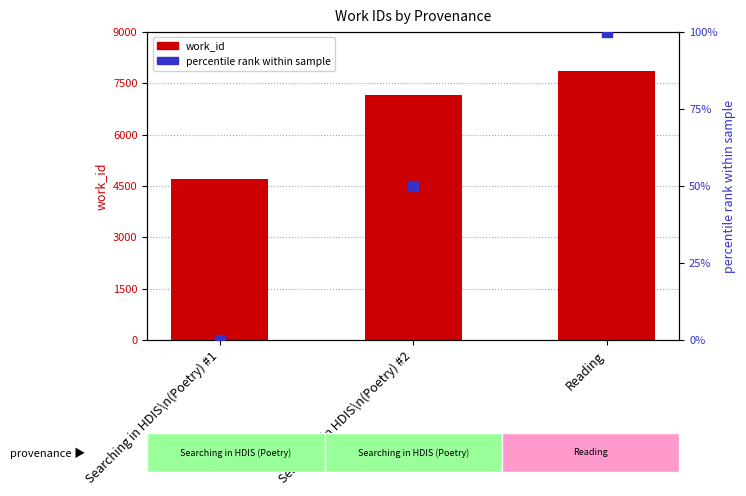

Which series has the widest spread of Y values?

work_id